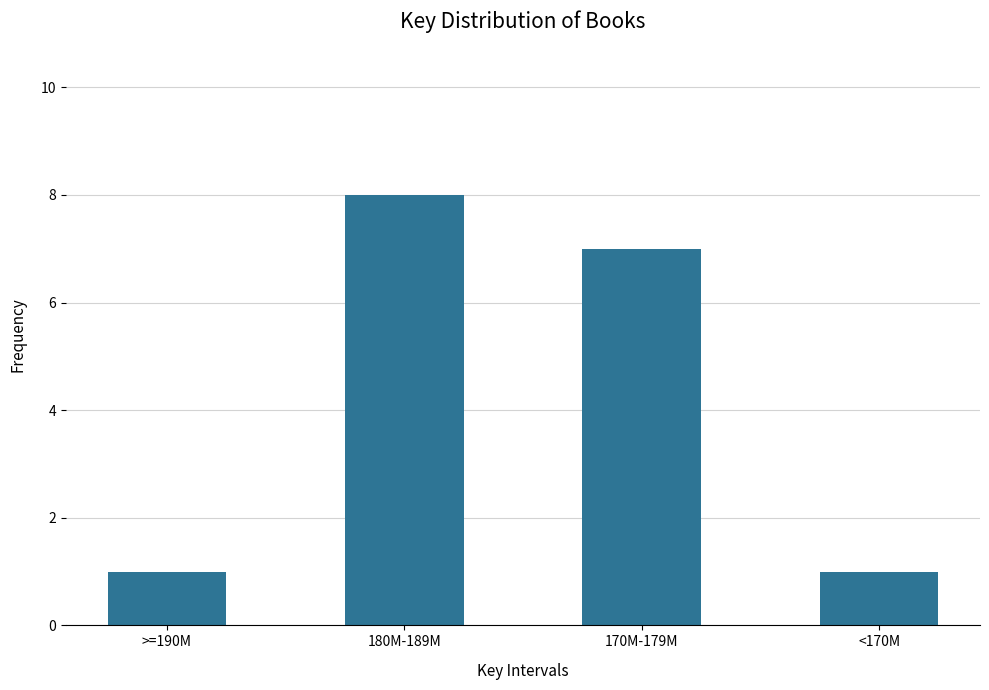

Reading left to right, list all the values displayed in this chart.

1	8	7	1